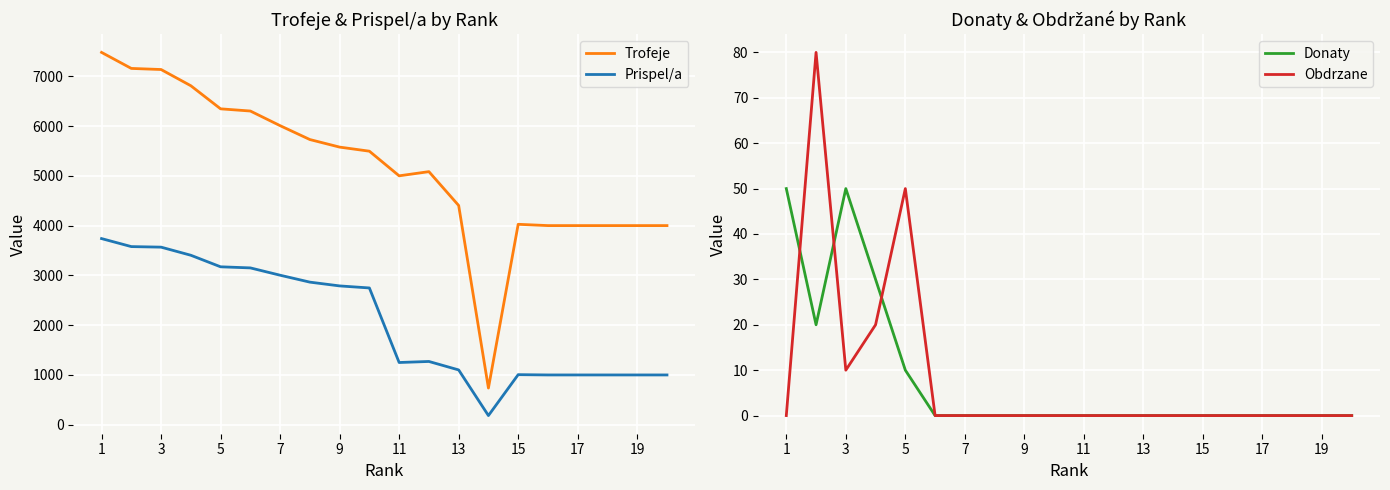

At how many categories does at least one series exceed 997?

19